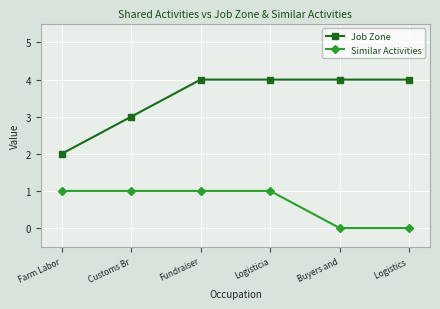

At how many categories does at least one series exceed 1?

6